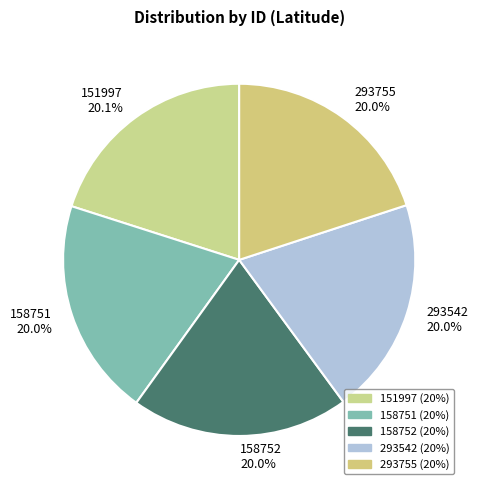

The 151997 slice represents 13% of the pie. True or false?

False